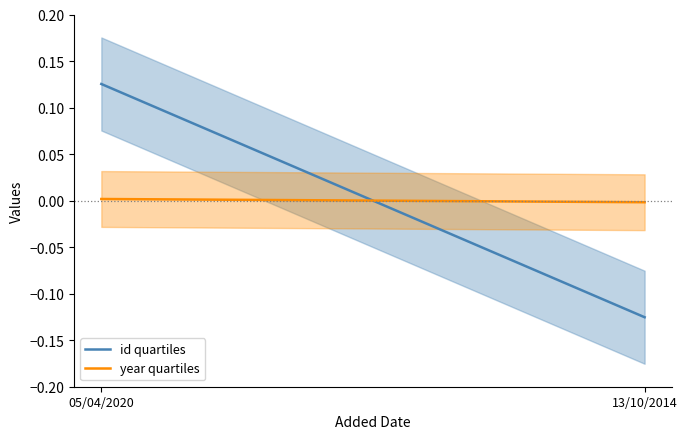

How many negative values does the id quartiles series have?

1